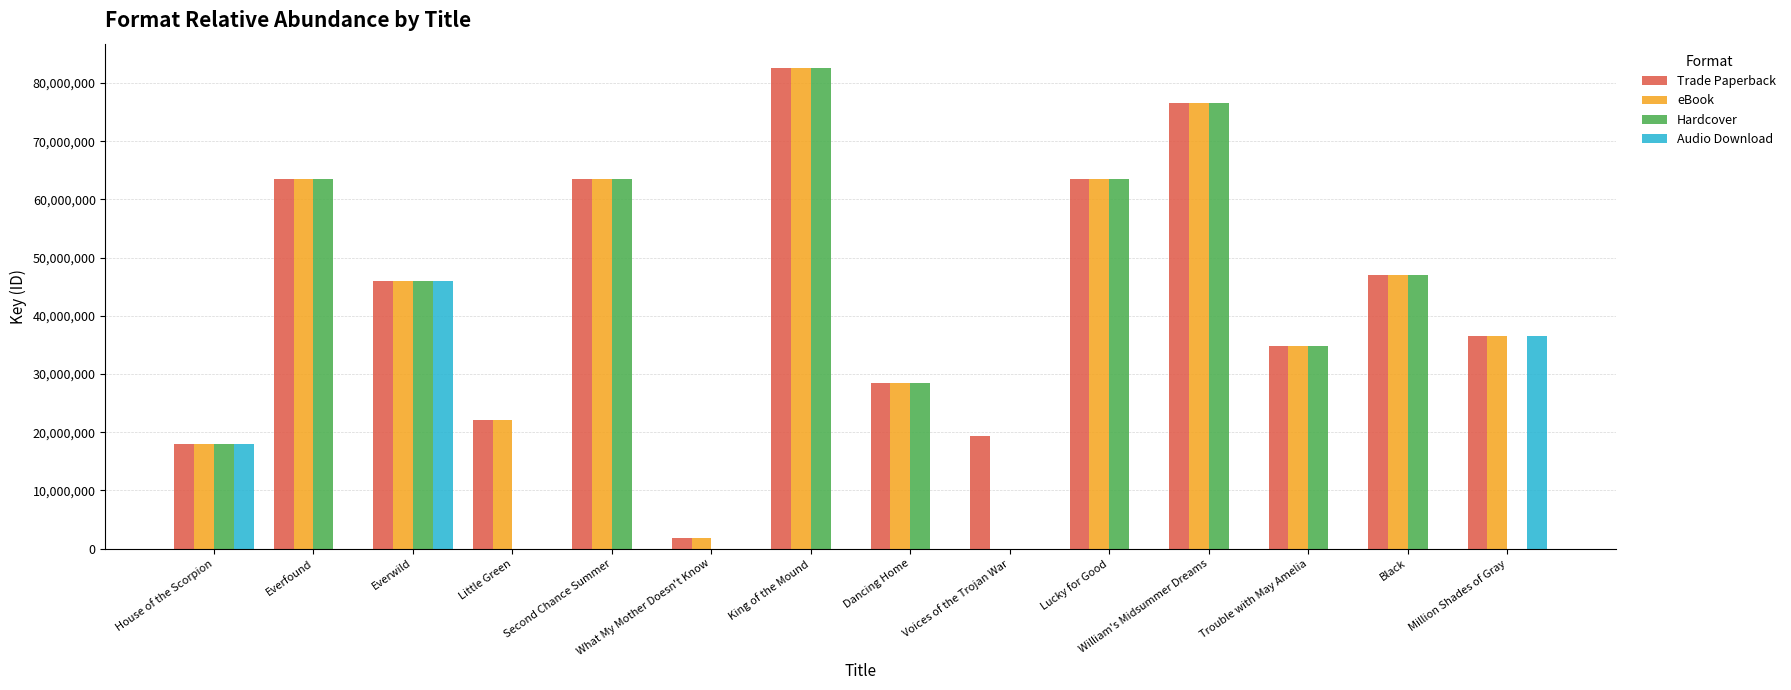

How many categories are shown in the chart?

14